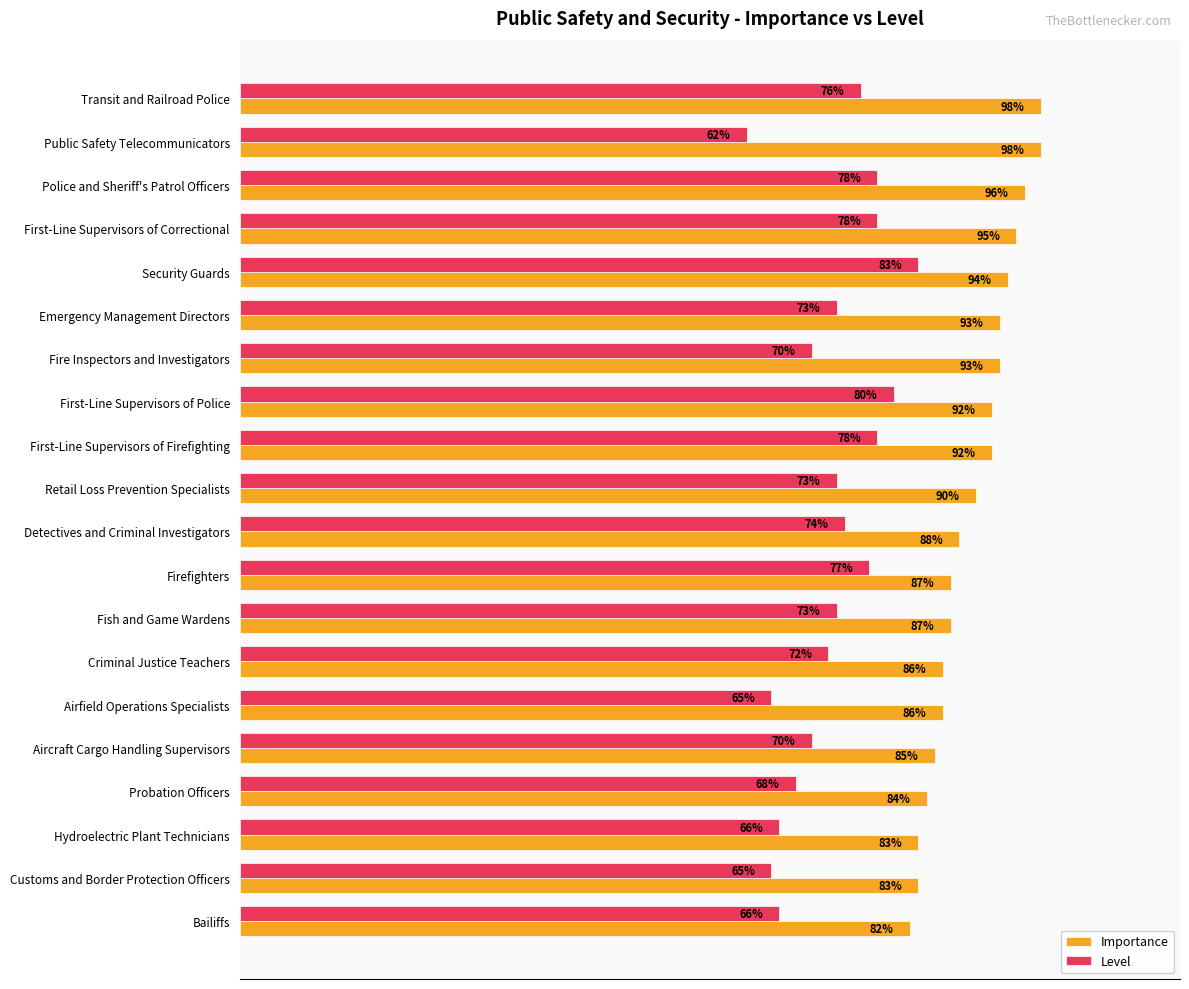

Which series has the widest spread of values?

Level